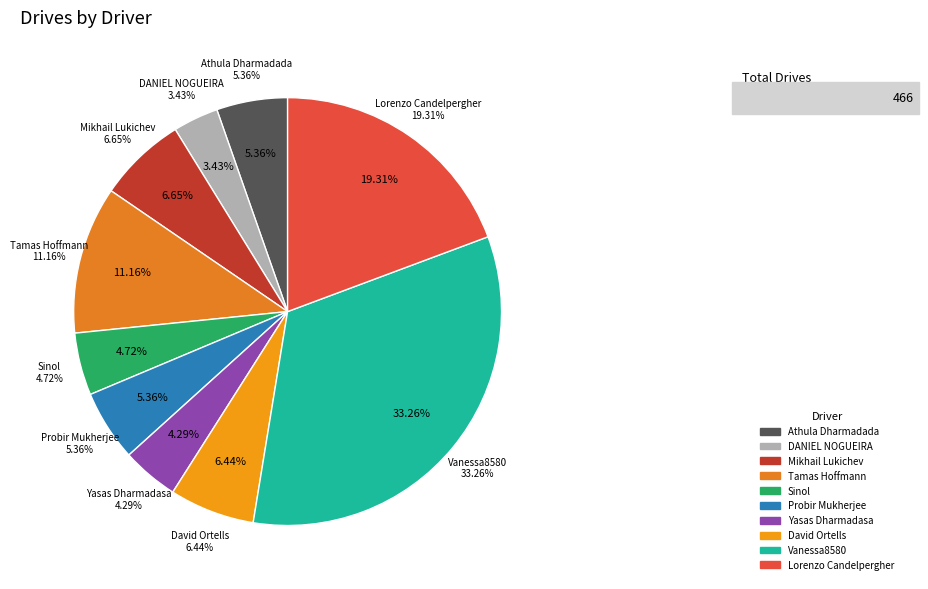

To the nearest percent, what is the difference between the Yasas Dharmadasa and Lorenzo Candelpergher slice percentages?

15%